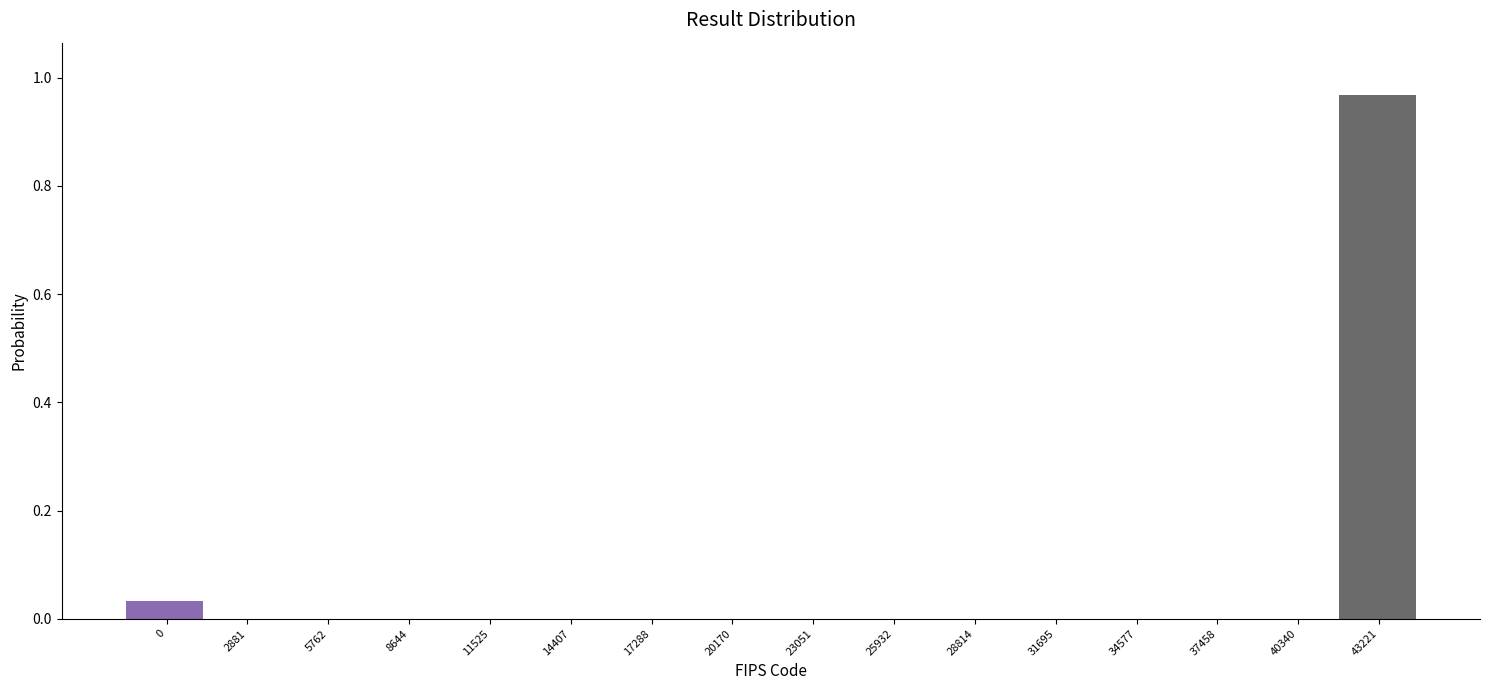

The value at 17288 is 0.6. True or false?

False